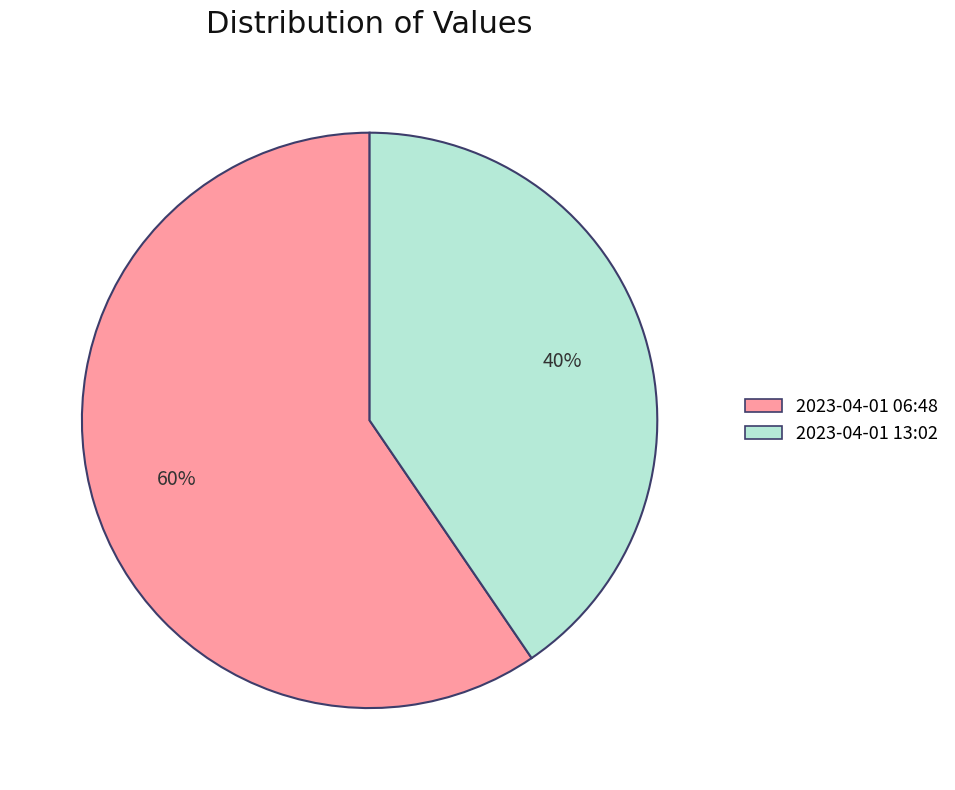

The 2023-04-01 06:48 slice represents 60% of the pie. True or false?

True